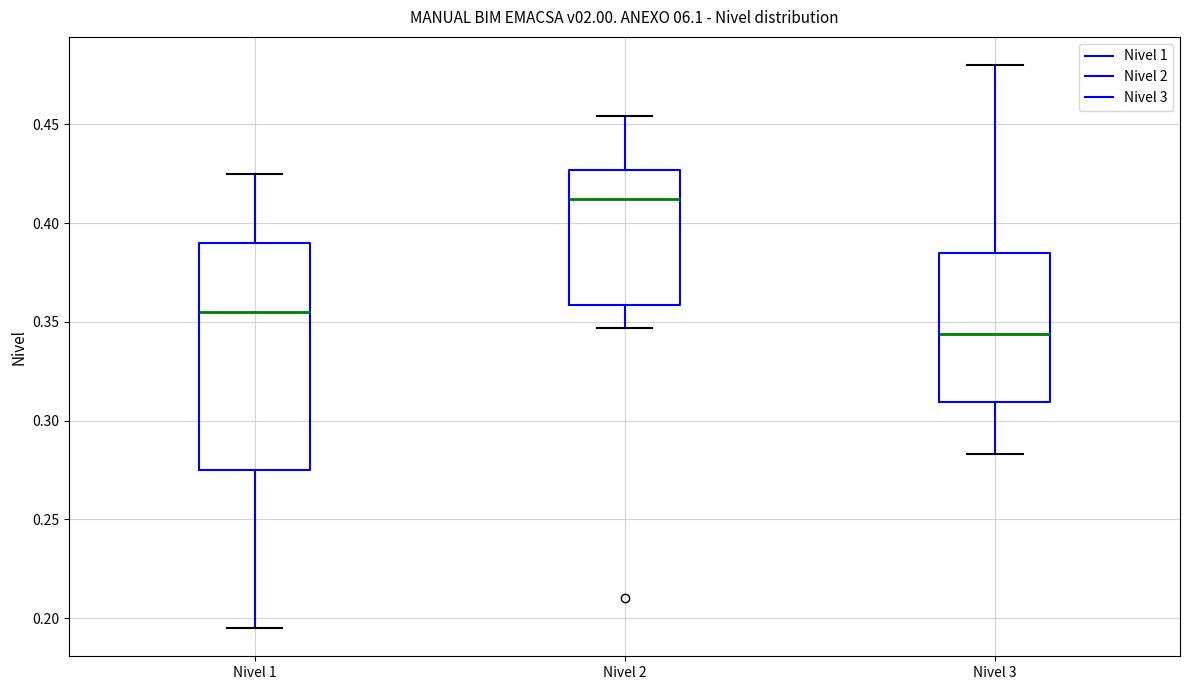

Reading left to right, read every box against the y-axis: the position of its median line, the range the box covers, and the ends of its whiskers. The values are not printed on the chart, so give them approximately, as read against the axis.

Nivel 1: median 0.355, box 0.275 to 0.390, whiskers 0.195 to 0.425
Nivel 2: median 0.410, box 0.360 to 0.425, whiskers 0.345 to 0.455
Nivel 3: median 0.345, box 0.310 to 0.385, whiskers 0.285 to 0.480